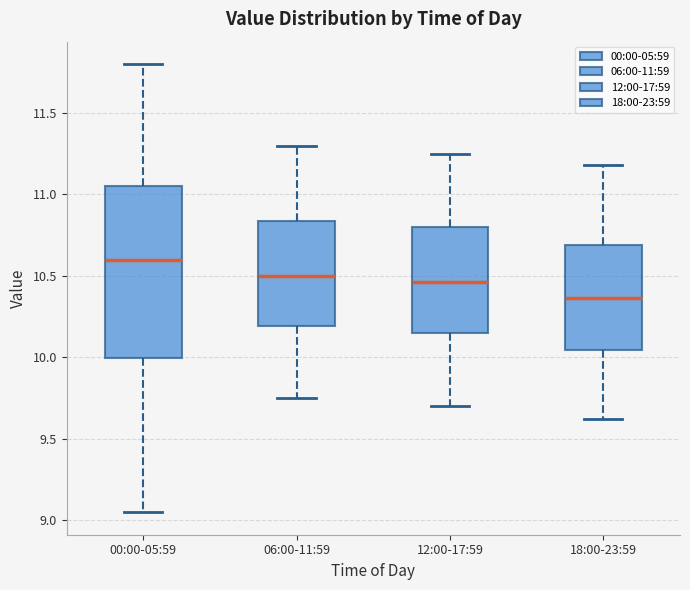

Reading left to right, transcribe this box plot: for each box, give where its median line is, the range the box spans, and where its two whiskers end, as read against the y-axis. The values are not printed on the chart, so give them approximately, as read against the axis.

00:00-05:59: median 10.60, box 10.00 to 11.05, whiskers 9.05 to 11.80
06:00-11:59: median 10.50, box 10.20 to 10.85, whiskers 9.75 to 11.30
12:00-17:59: median 10.45, box 10.15 to 10.80, whiskers 9.70 to 11.25
18:00-23:59: median 10.35, box 10.05 to 10.70, whiskers 9.60 to 11.20